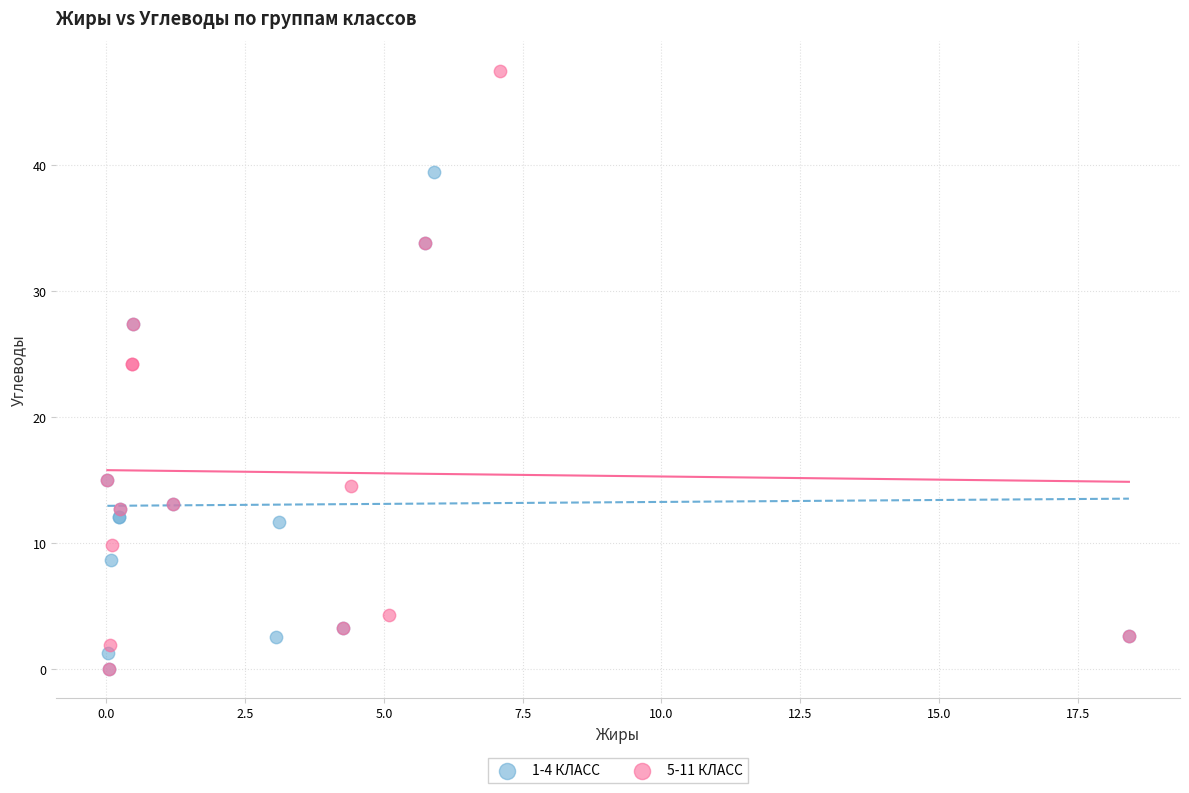

Which series reaches the maximum Y coordinate?

5-11 КЛАСС